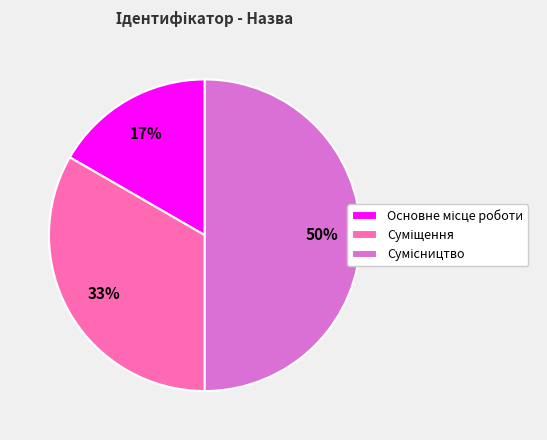

To the nearest percent, what is the average slice percentage?

33%